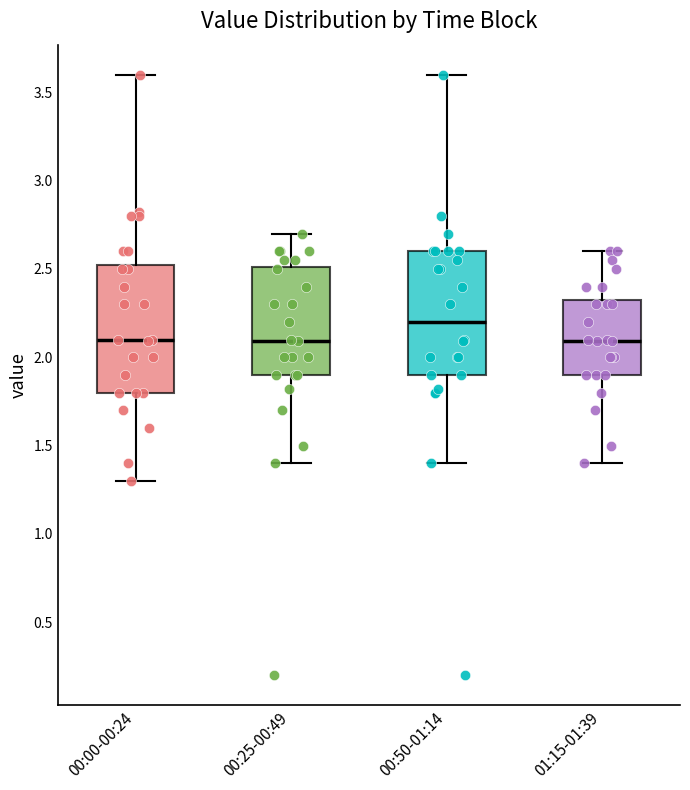

Reading left to right, read every box against the y-axis: the position of its median line, the range the box covers, and the ends of its whiskers. The values are not printed on the chart, so give them approximately, as read against the axis.

00:00-00:24: median 2.10, box 1.80 to 2.55, whiskers 1.30 to 3.60
00:25-00:49: median 2.10, box 1.90 to 2.50, whiskers 1.40 to 2.70
00:50-01:14: median 2.20, box 1.90 to 2.60, whiskers 1.40 to 3.60
01:15-01:39: median 2.10, box 1.90 to 2.35, whiskers 1.40 to 2.60